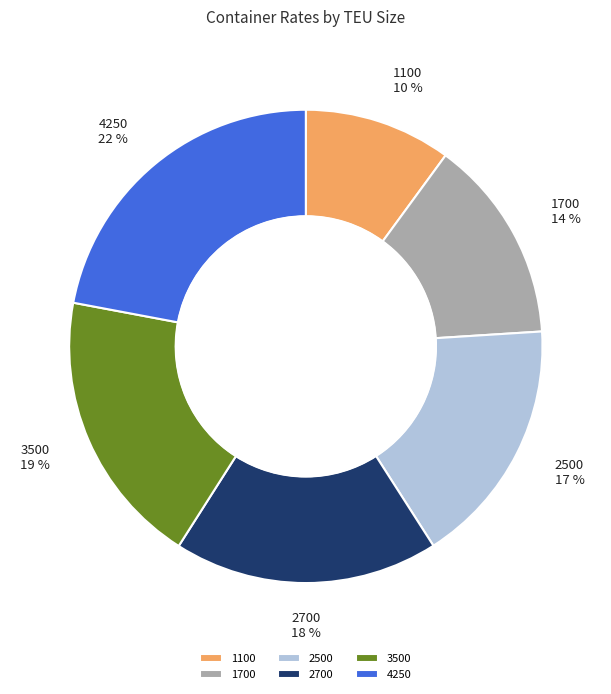

To the nearest percent, what portion does 2500 represent?

17%